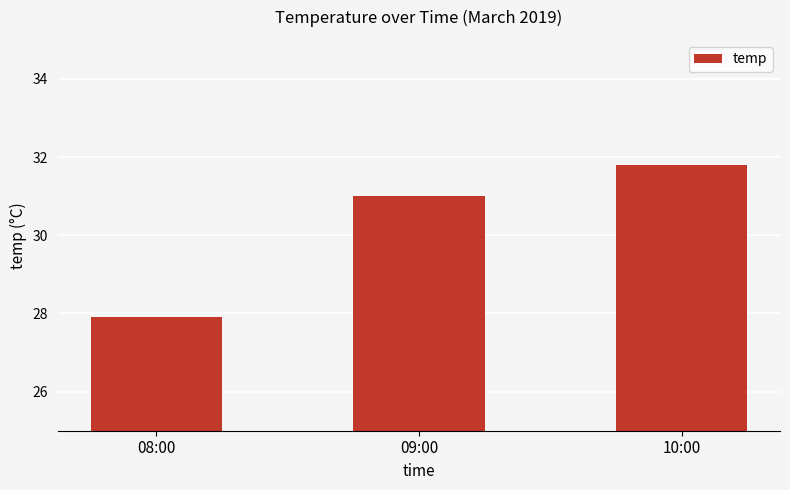

Approximately how many times larger is the value at 10:00 compared to 09:00?

1.0